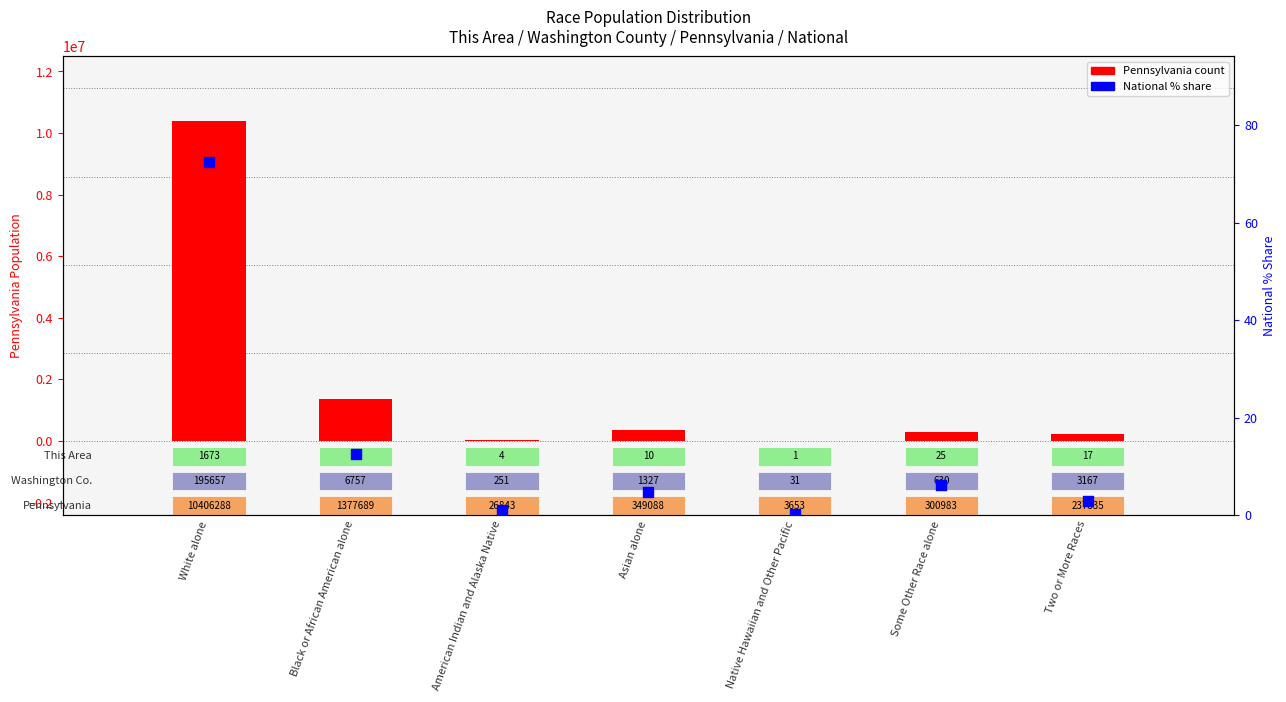

What are all the series names shown in the legend?

Pennsylvania, National (% share)